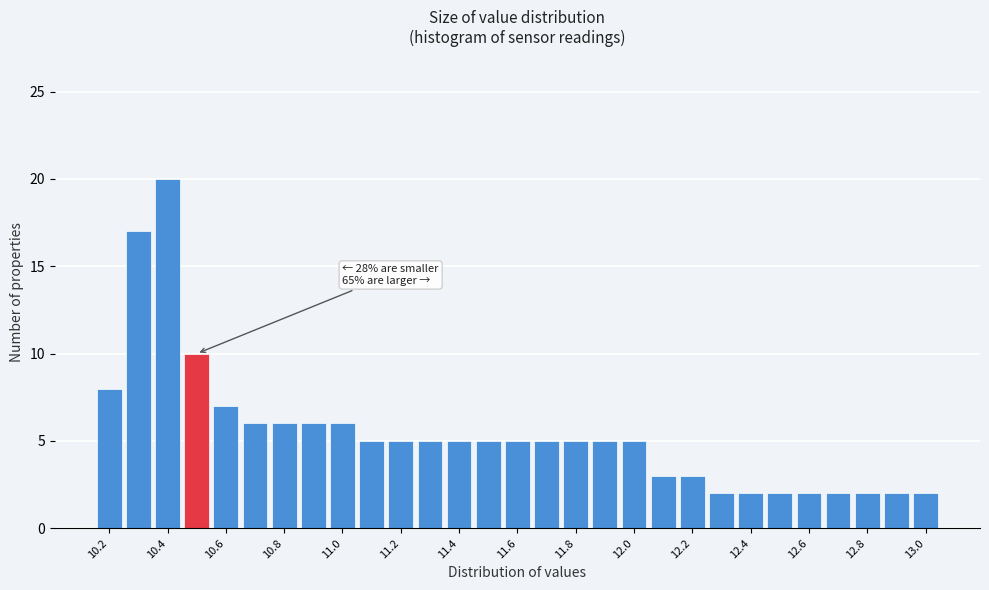

Which range on the x-axis has the tallest bar?

10.35 to 10.45